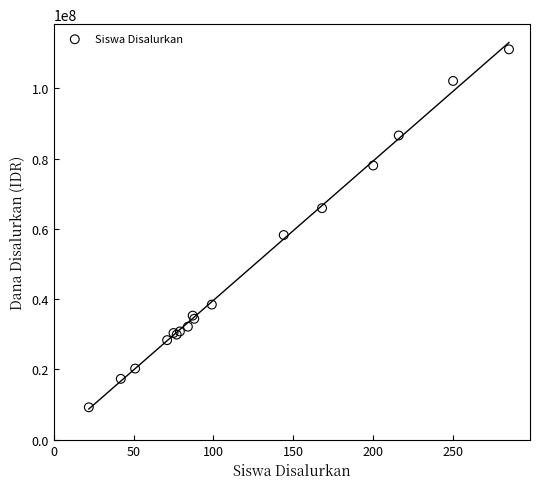

What Y value in the scatter plot is closest to 60187500?

58275000